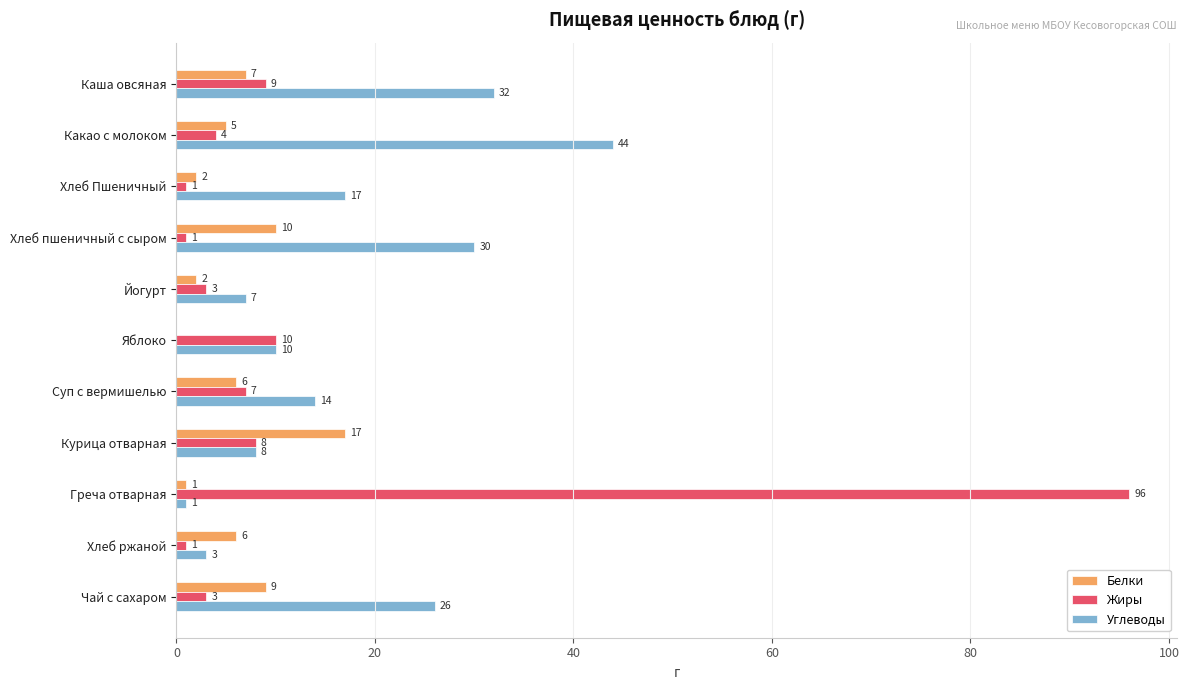

At which category is the sum across all series the highest?

Греча отварная